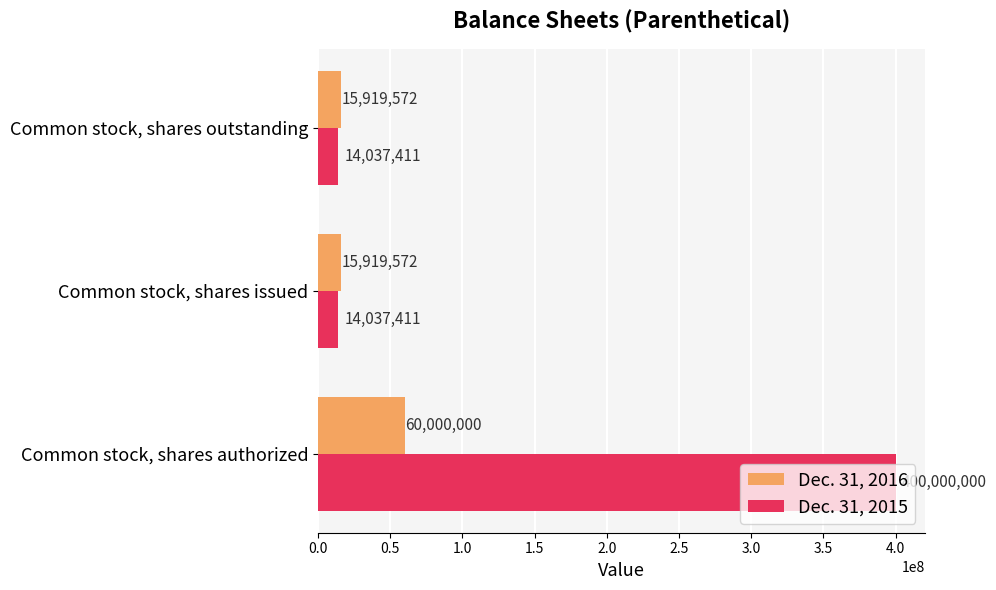

How many data points does each series have?

3